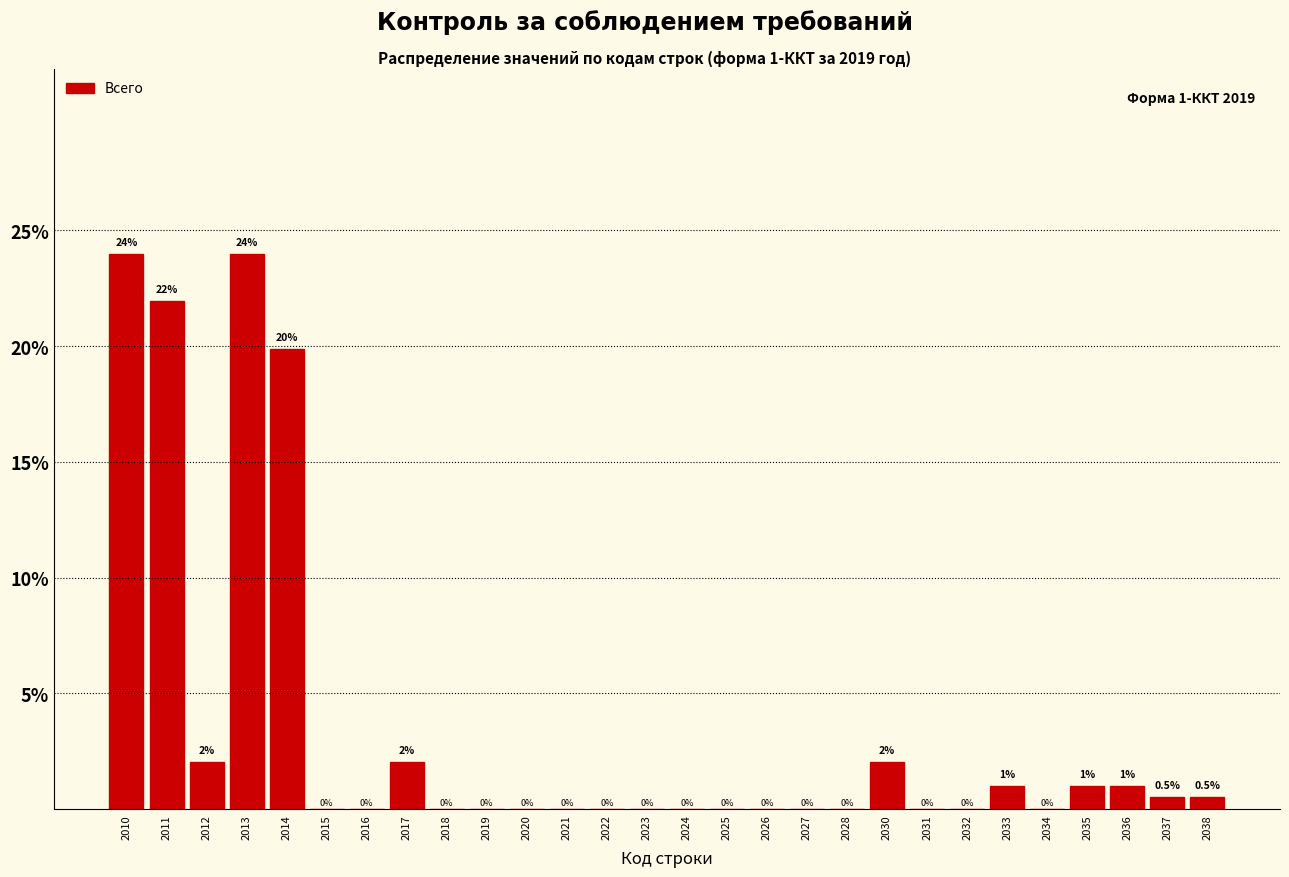

Reading right to left, transcribe all the data shown in this chart.

2038=0.5	2037=0.5	2036=1.0	2035=1.0	2034=0.0	2033=1.0	2032=0.0	2031=0.0	2030=2.0	2028=0.0	2027=0.0	2026=0.0	2025=0.0	2024=0.0	2023=0.0	2022=0.0	2021=0.0	2020=0.0	2019=0.0	2018=0.0	2017=2.0	2016=0.0	2015=0.0	2014=19.9	2013=24.0	2012=2.0	2011=21.9	2010=24.0